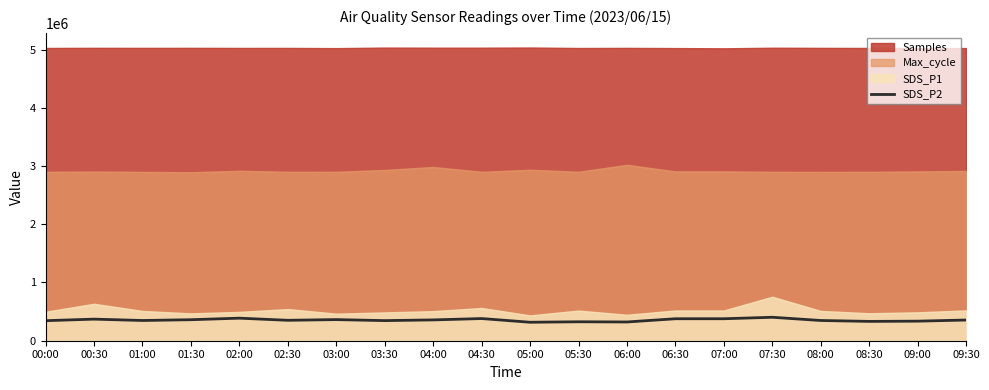

Which has a higher value, 01:00 or 04:30?

04:30